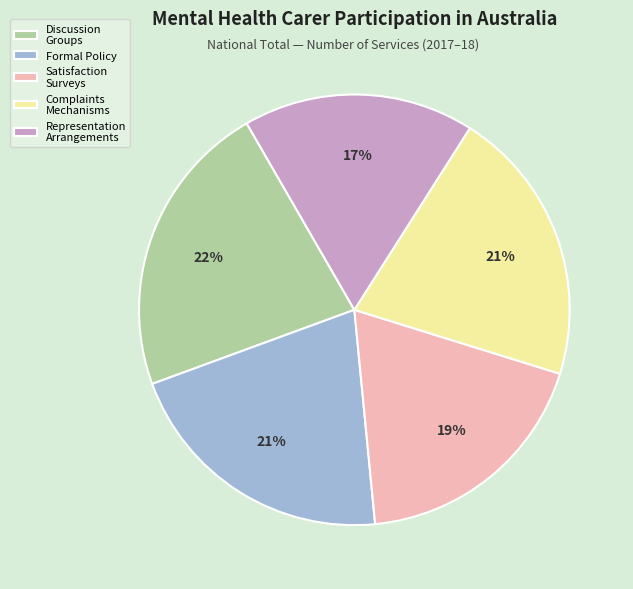

Is Representation Arrangements the majority of the pie?

No